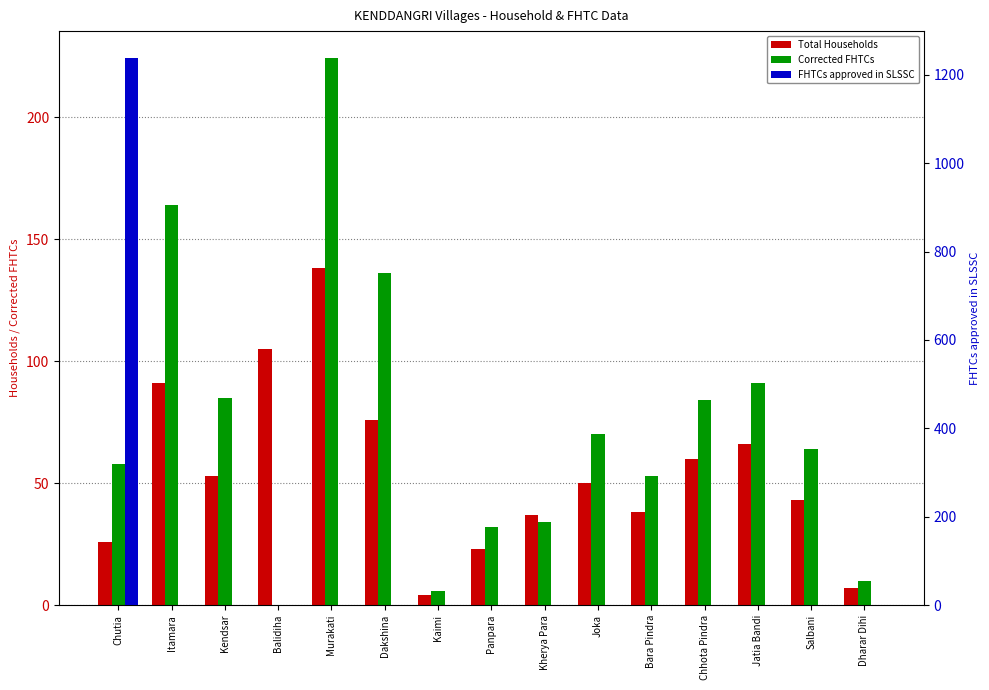

At which category is the sum across all series the highest?

Chutia